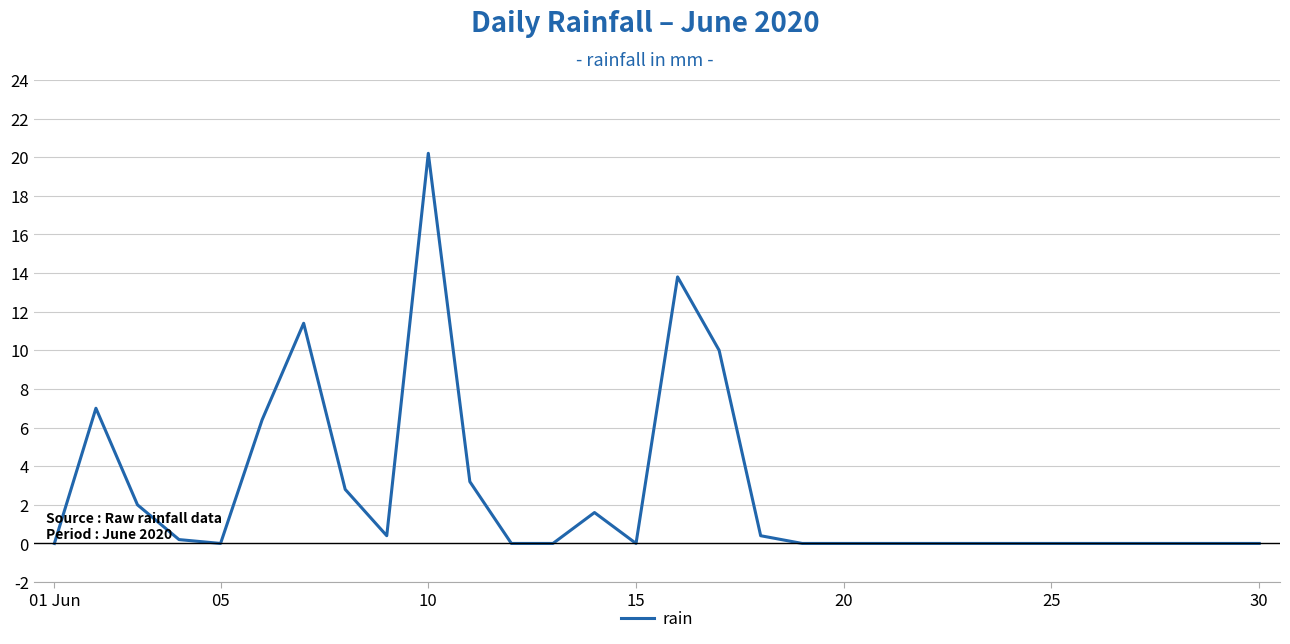

What is the maximum value shown in the chart?

20.2